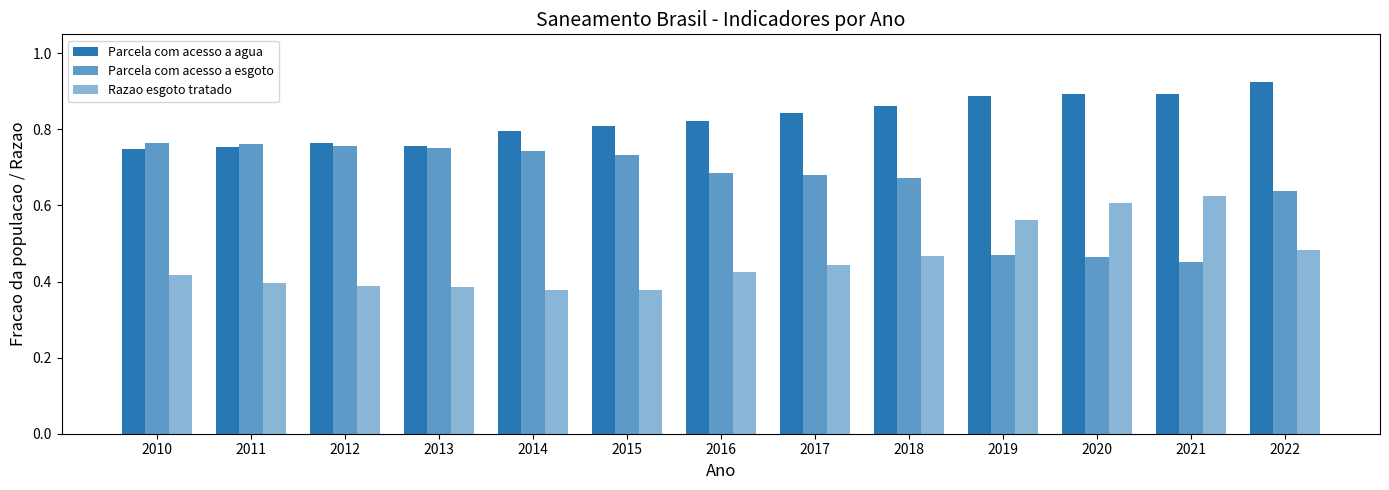

At which label is Parcela com acesso a esgoto closest to 0?

2021